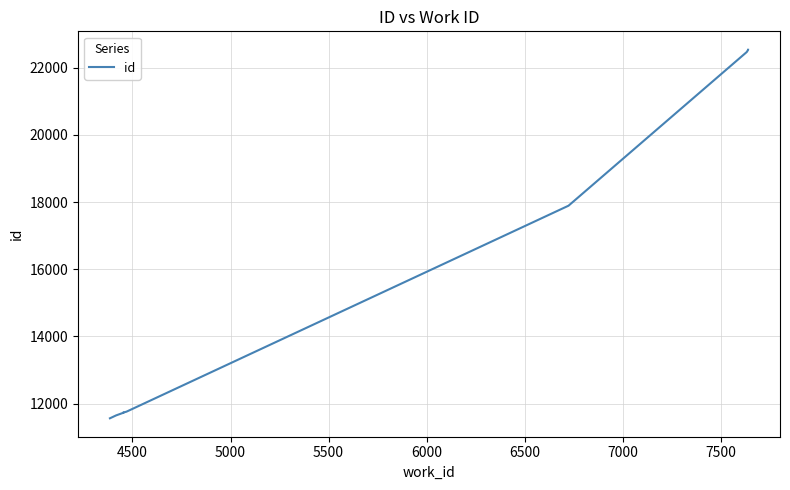

Count the number of data series in this chart.

1